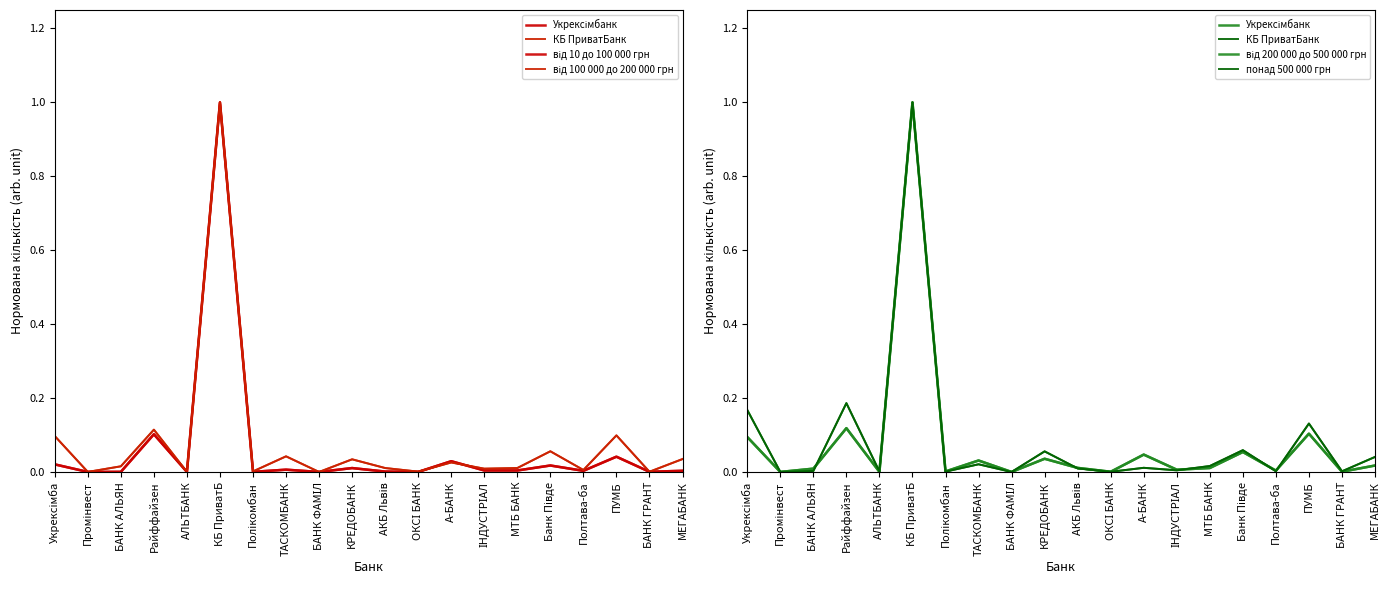

How many times do від 200 000 до 500 000 грн and від 100 000 до 200 000 грн cross each other?

10